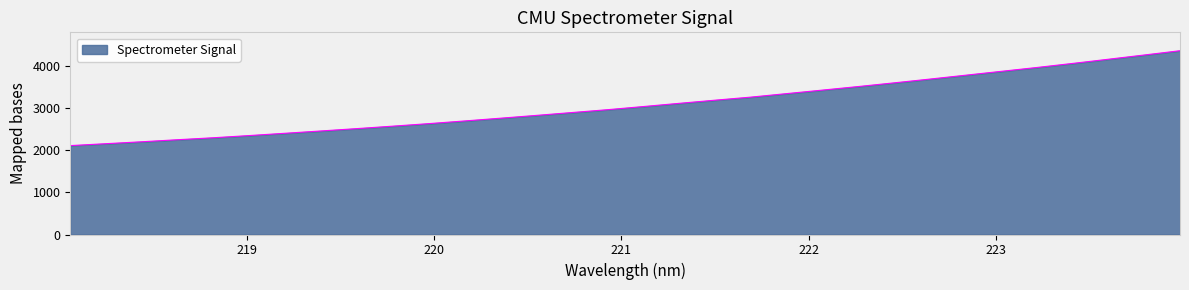

Reading left to right, transcribe all the data shown in this chart.

2115.9	2161.6	2207.5	2256.1	2303.2	2355.3	2409.7	2464.6	2520.5	2578.7	2638.5	2702.2	2767.4	2834.2	2902.6	2970.8	3045.6	3121.9	3196.8	3269.7	3353.2	3436.8	3521.3	3609.0	3698.6	3790.9	3883.6	3975.4	4072.2	4171.7	4272.4	4374.4